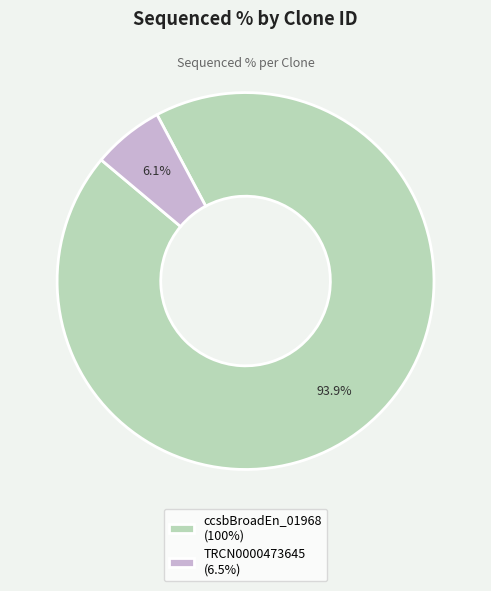

Rank the categories by value from highest to lowest.

ccsbBroadEn_01968 (100%), TRCN0000473645 (6.5%)